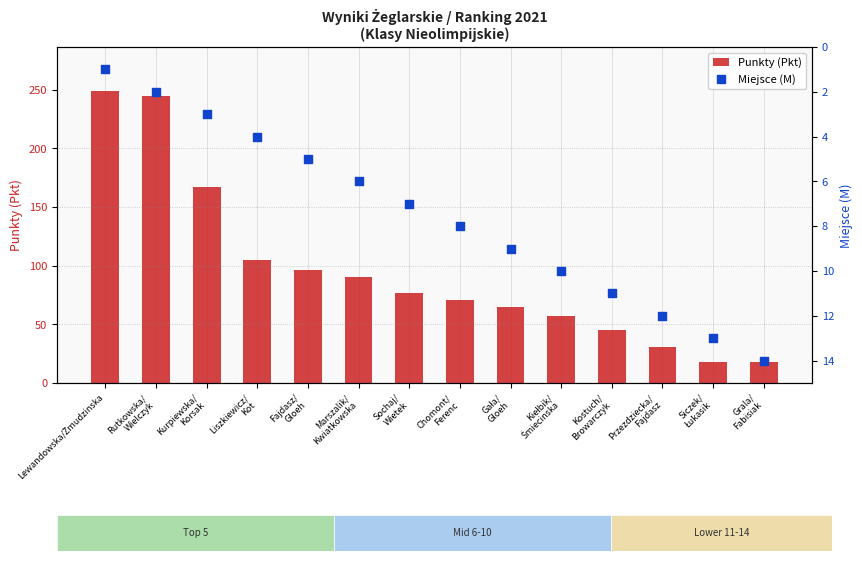

What is the total value across all series at Marszalik/
Kwiatkowska?

96